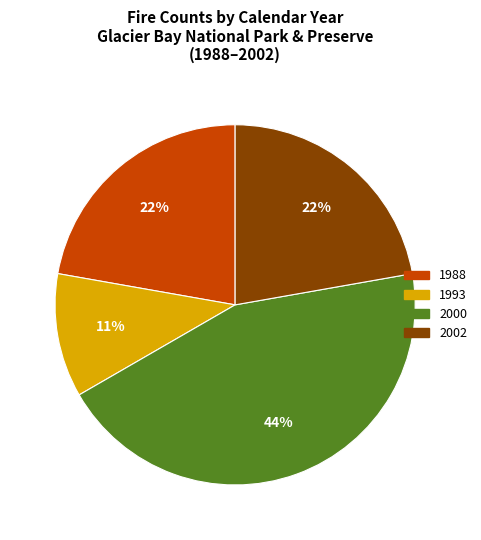

Does 2002 account for over 50% of the chart?

No